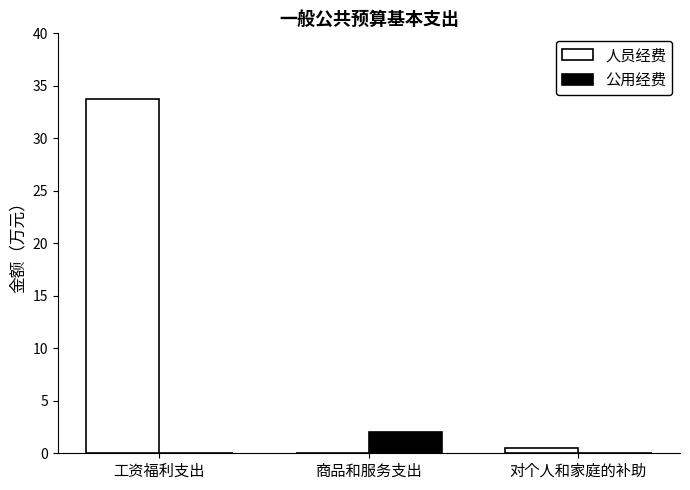

Is it true that 人员经费 equals 0.0 at 商品和服务支出?

True